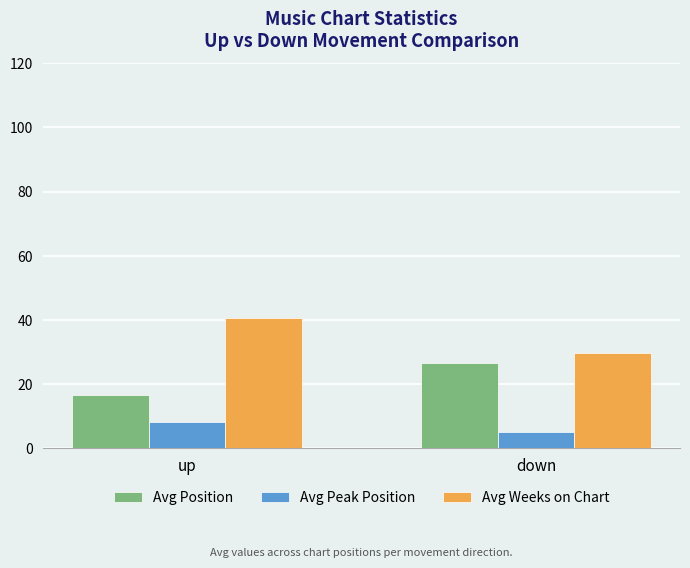

What is the total value across all series at down?

61.2